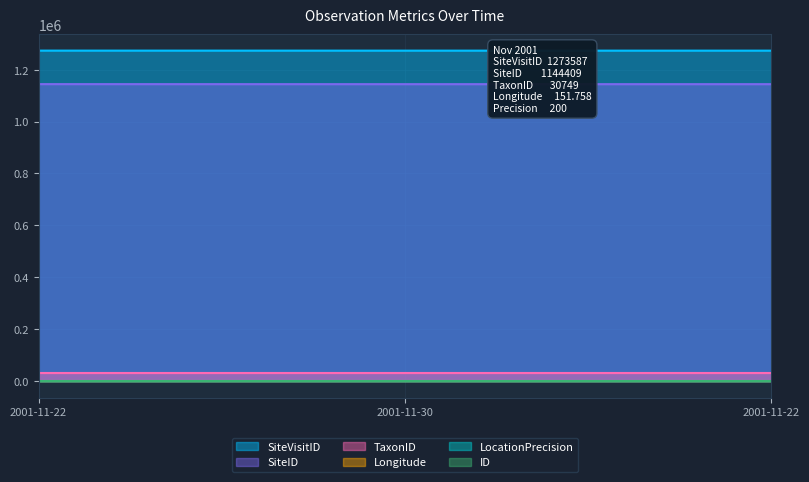

How many ID values are between 0 and 2?

3